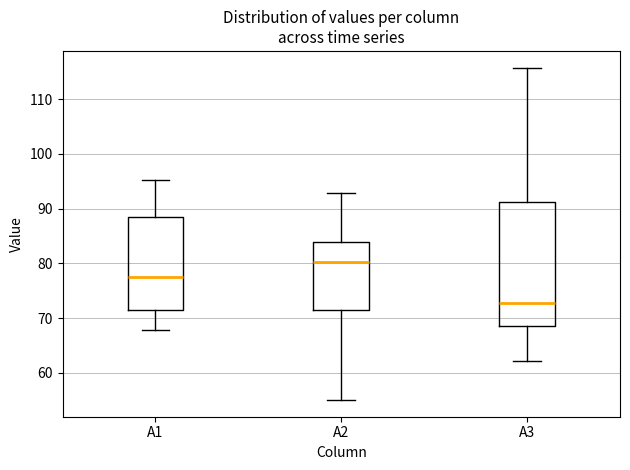

Reading left to right, read every box against the y-axis: the position of its median line, the range the box covers, and the ends of its whiskers. The values are not printed on the chart, so give them approximately, as read against the axis.

A1: median 78, box 71 to 88, whiskers 68 to 95
A2: median 80, box 72 to 84, whiskers 55 to 93
A3: median 73, box 69 to 91, whiskers 62 to 116